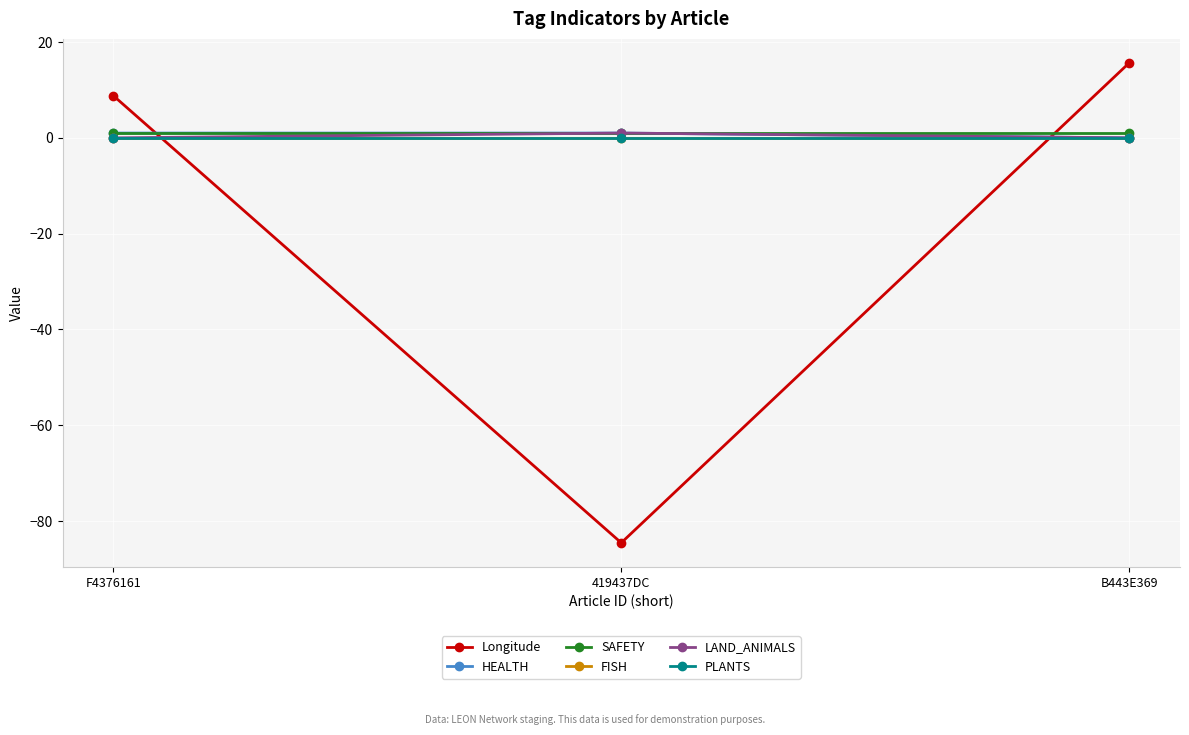

Does the chart have visible grid lines?

Yes